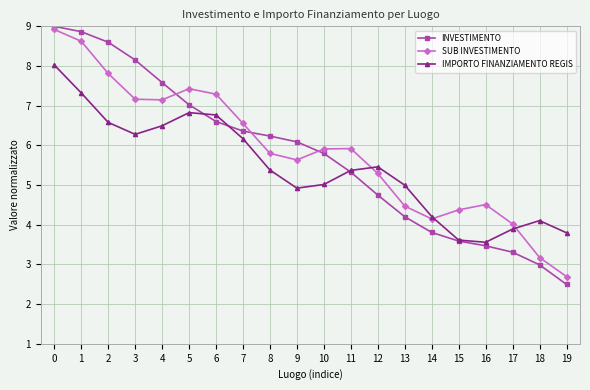

What is the difference between the SUB INVESTIMENTO values at 10 and 19?

3.2